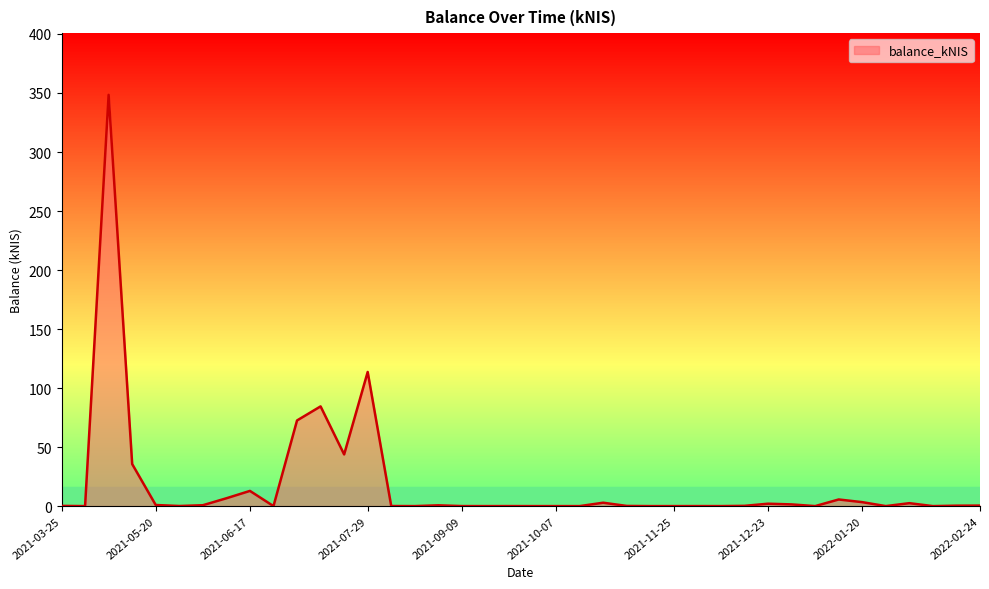

What is the greatest value displayed?

348.4